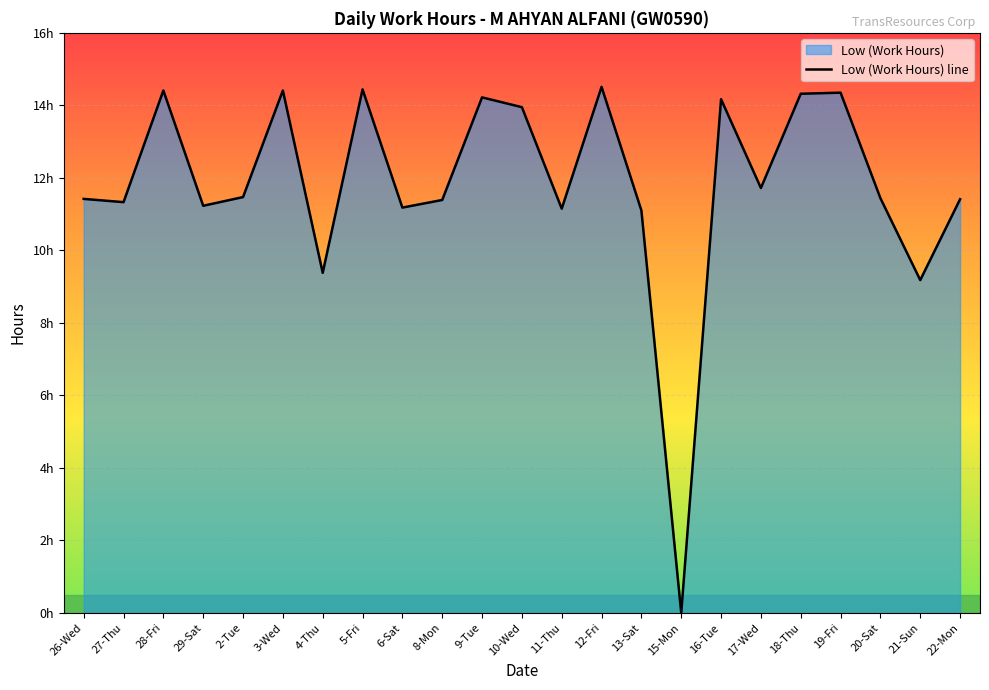

Reading right to left, extract all data points from this chart.

11.4	9.2	11.4	14.3	14.3	11.7	14.2	0.0	11.1	14.5	11.2	13.9	14.2	11.4	11.2	14.4	9.4	14.4	11.5	11.2	14.4	11.3	11.4